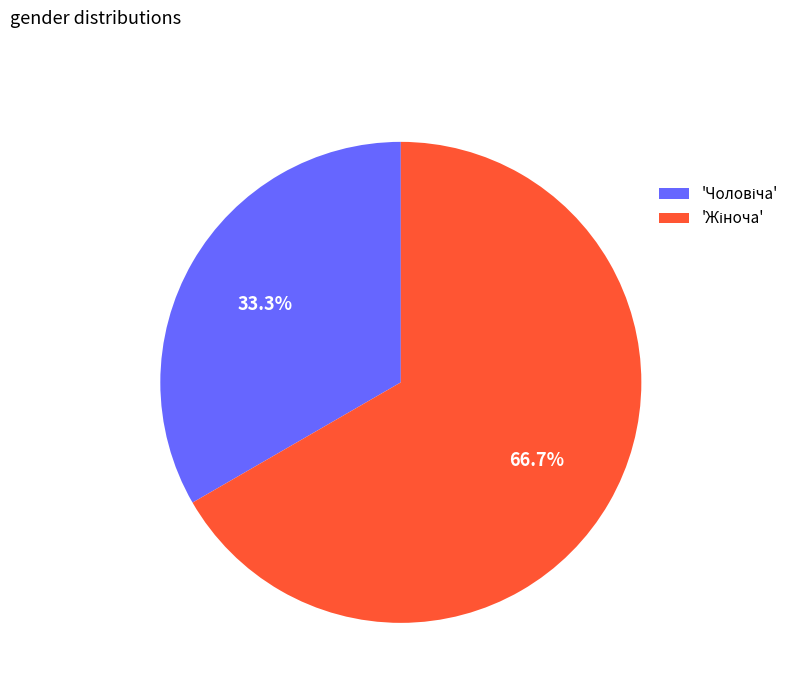

Does any single category account for the majority?

Yes